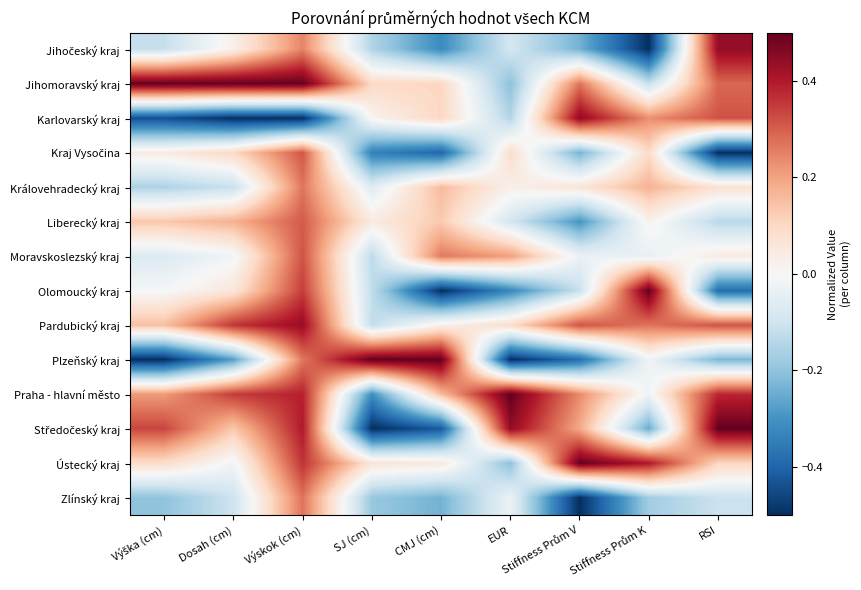

At how many categories does at least one series exceed 0?

9